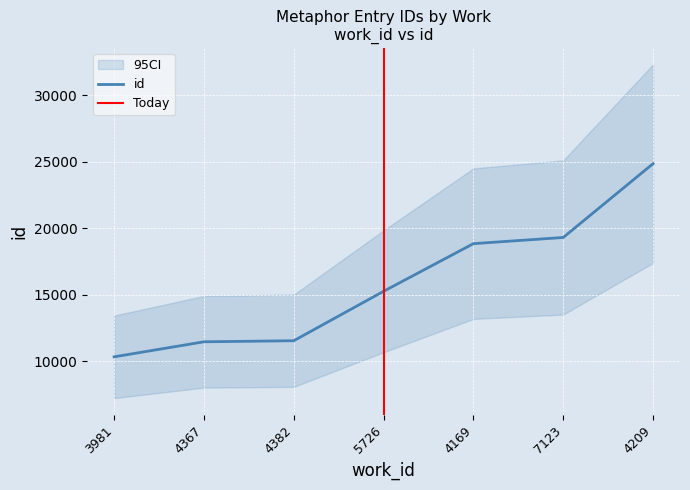

True or false: there are more than 0 points higher than both neighbors.

False